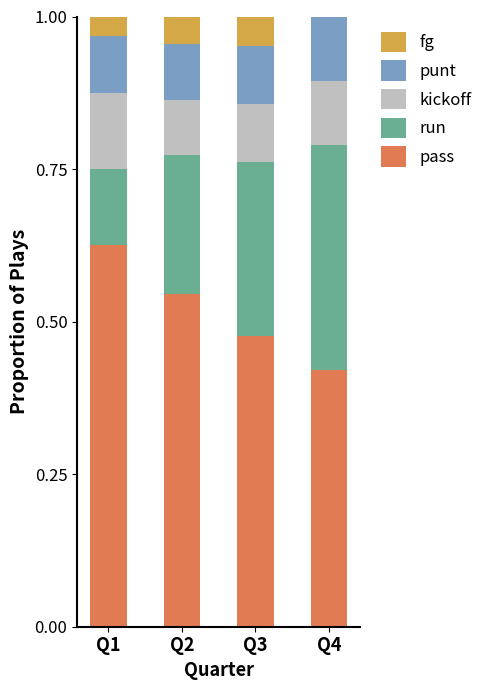

What is the sum of the pass values at Q2 and Q1?

1.2